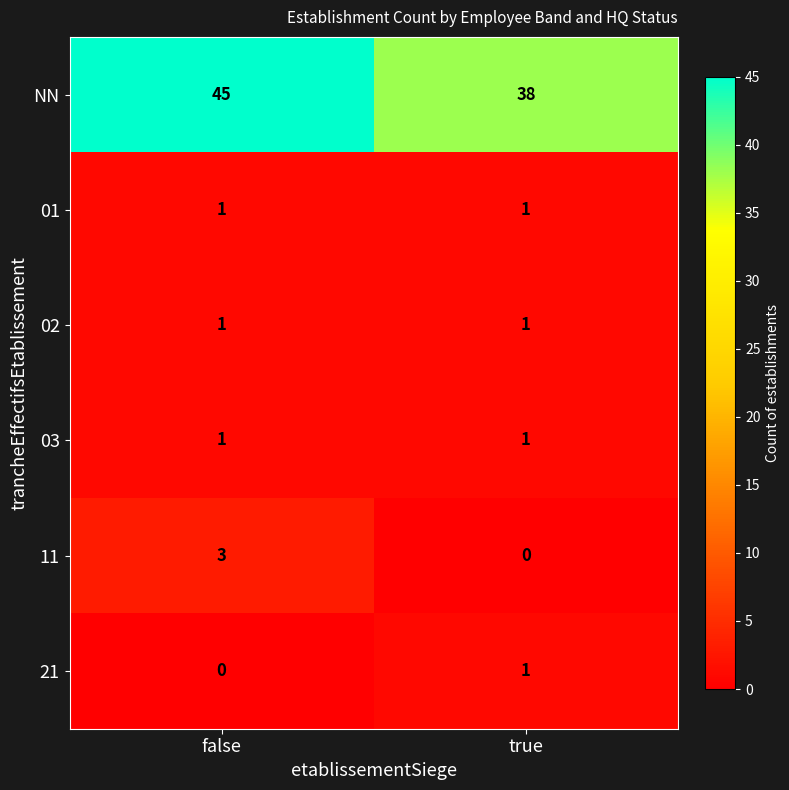

How many series are shown in this chart?

6